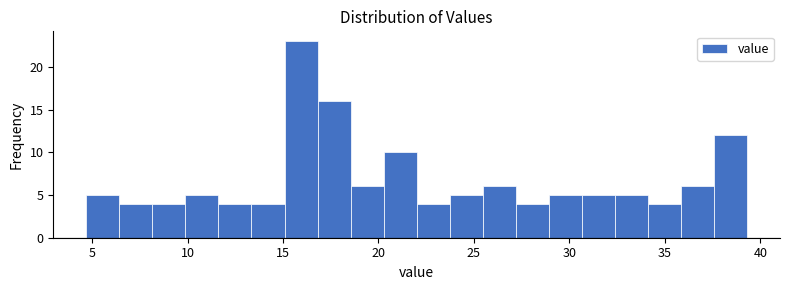

Around what value on the x-axis is the tallest bar? Give the approximate position of its centre, as read against the axis.

16.0